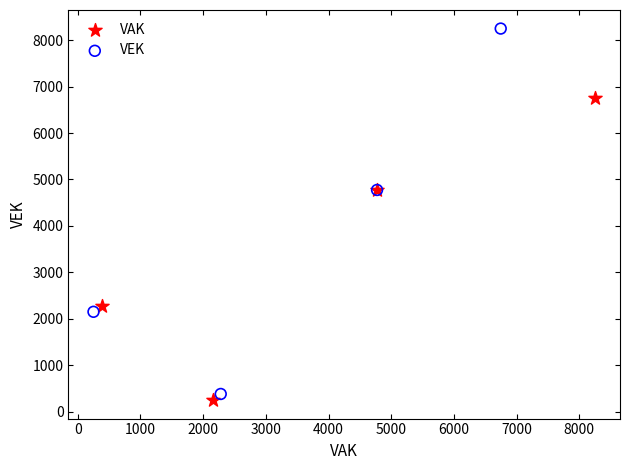

Which series has the largest Y range (max minus min)?

VEK